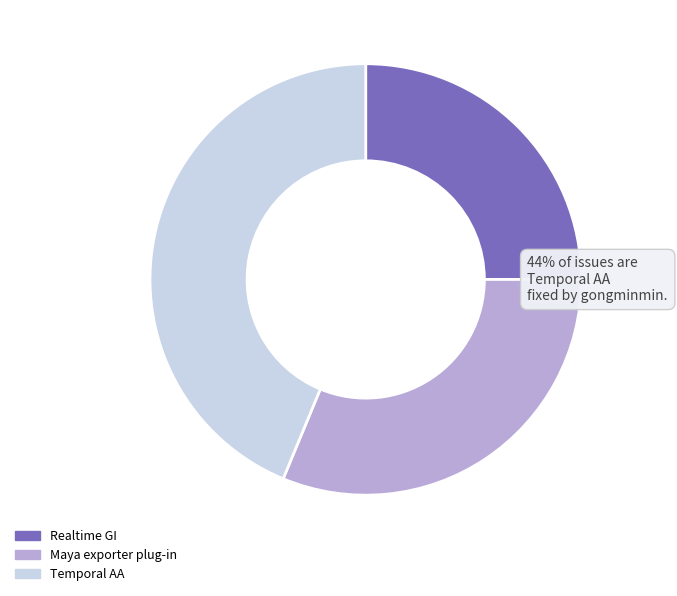

To the nearest percent, what portion does Maya exporter plug-in represent?

31%